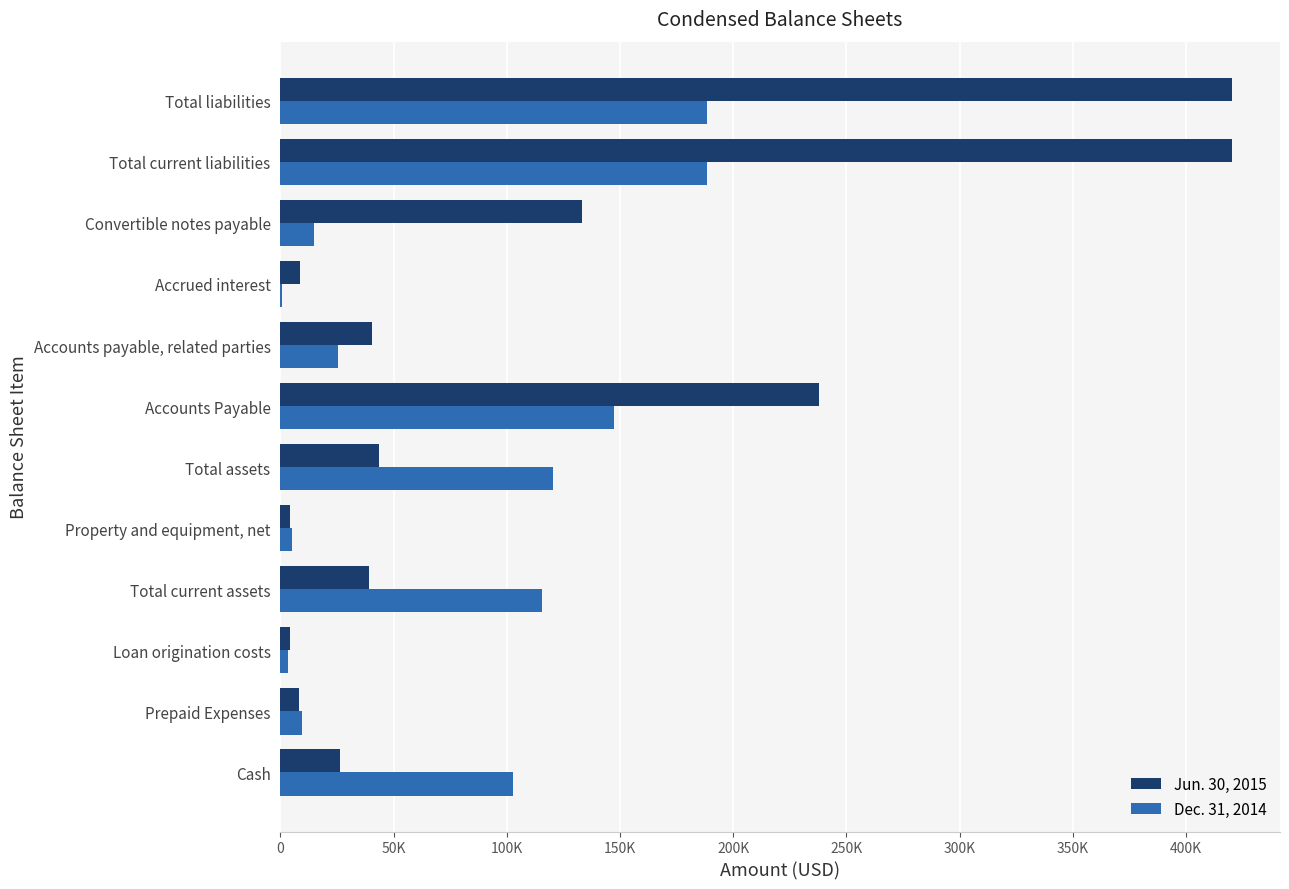

What are all the series names shown in the legend?

Jun. 30, 2015, Dec. 31, 2014